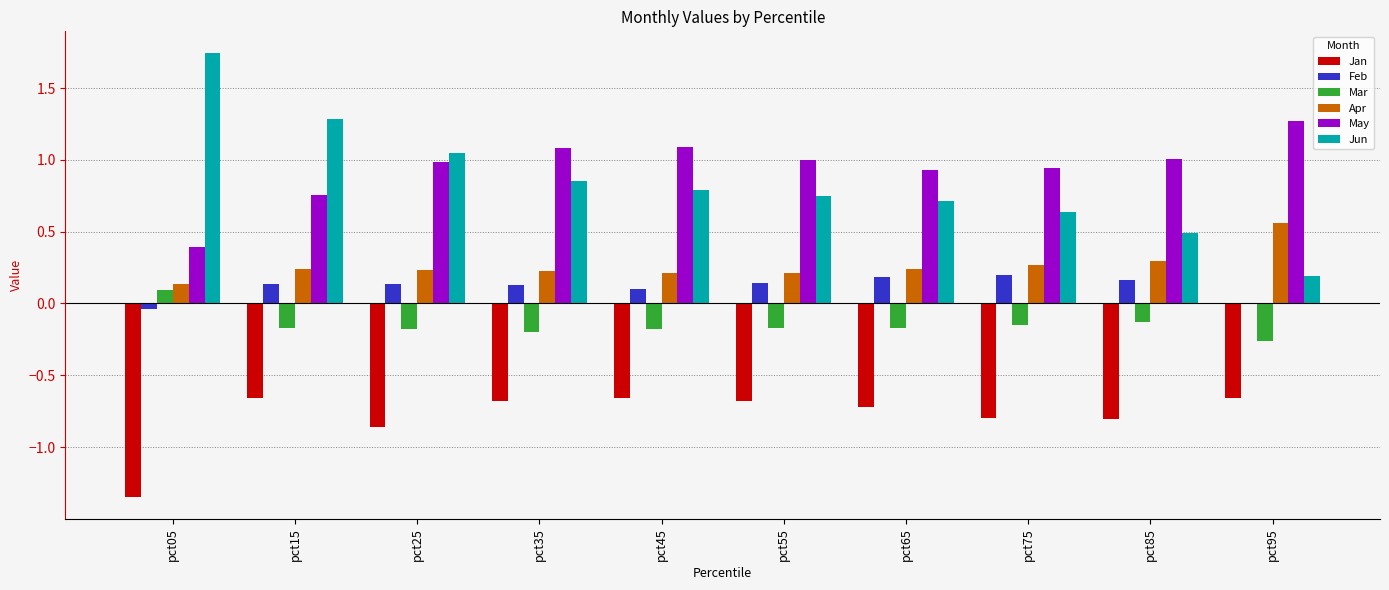

What is the sum of all Jun values?

8.5